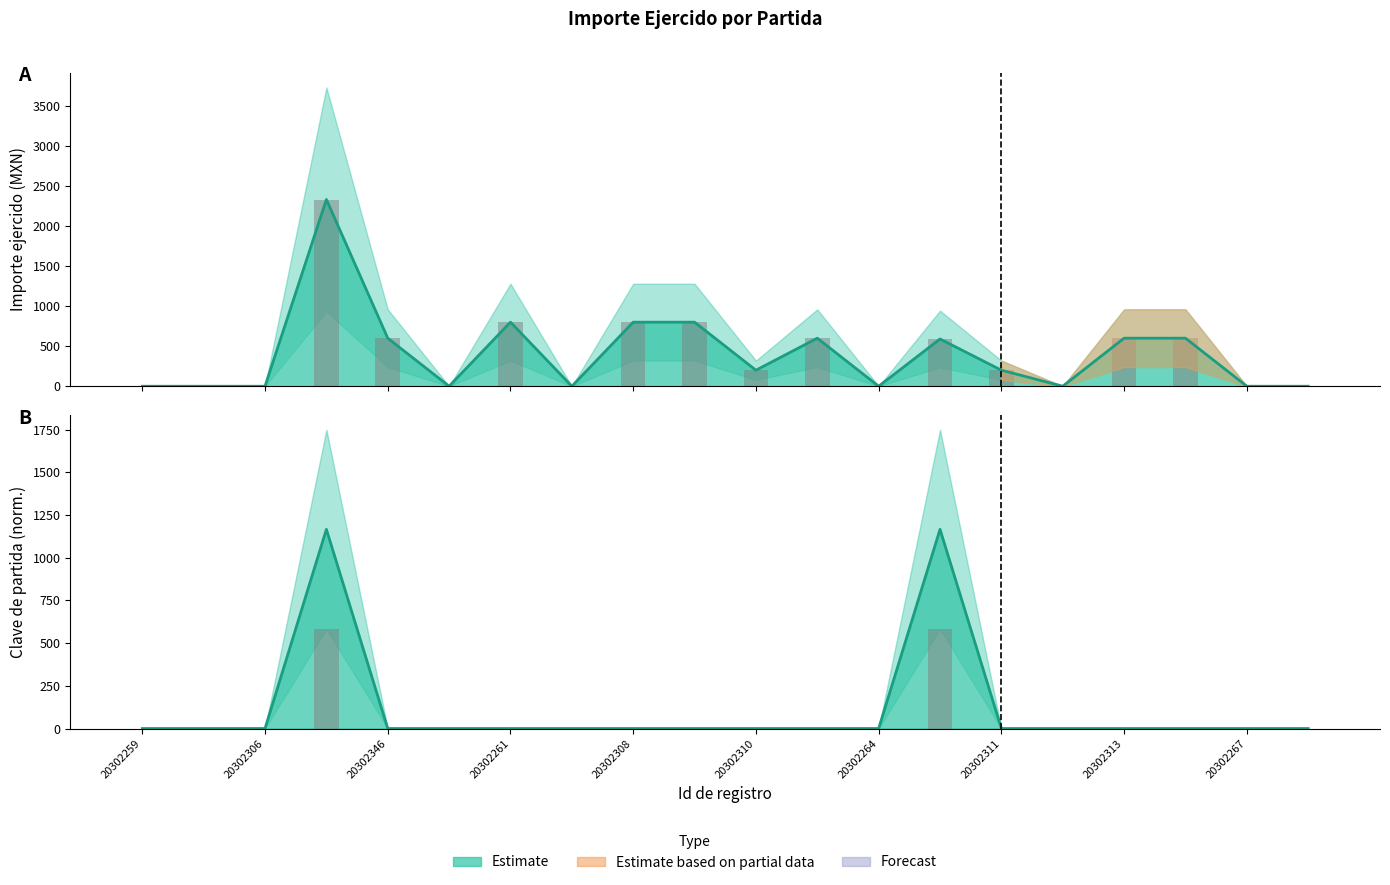

True or false: Clave partida has a value of 0.0 at 20302262.

True